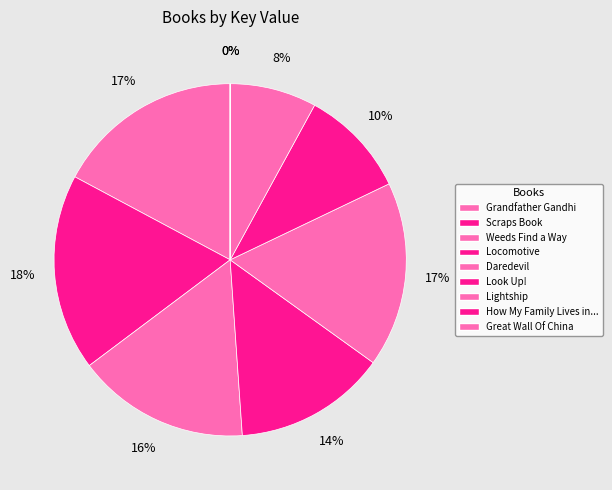

Does Grandfather Gandhi account for over 50% of the chart?

No